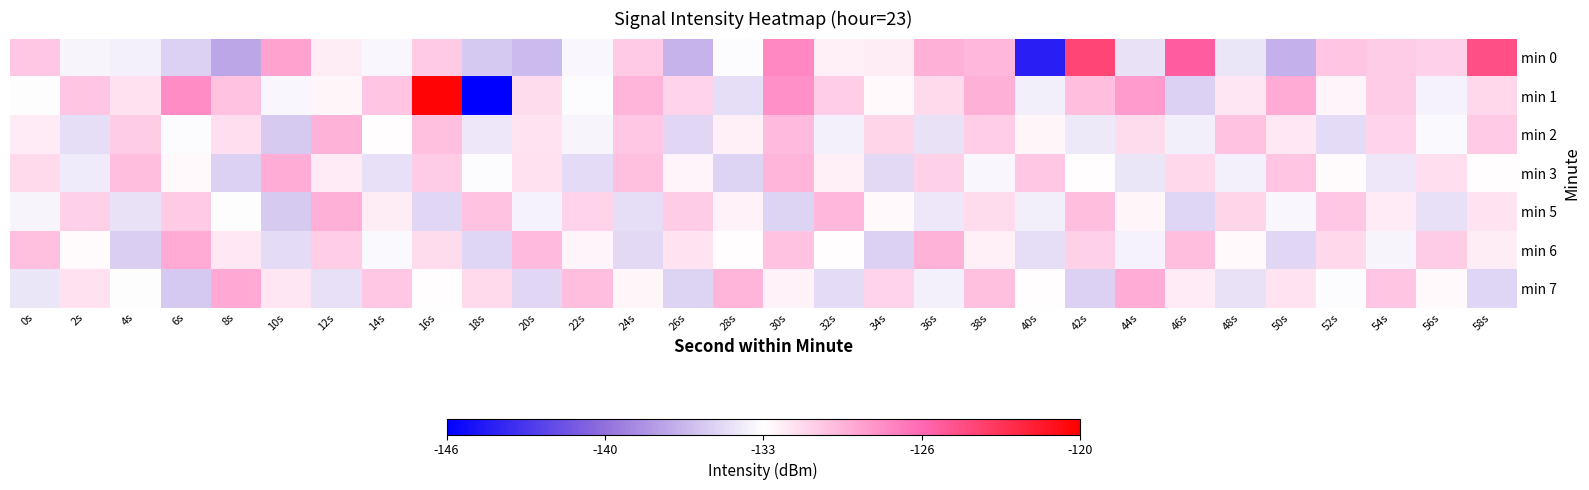

What is the smallest value displayed?

-146.0